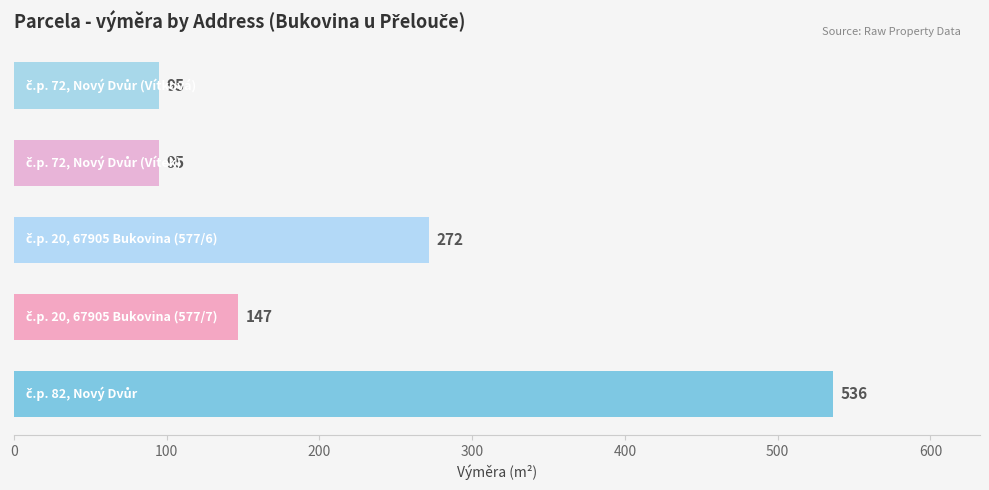

What is the maximum value shown in the chart?

536